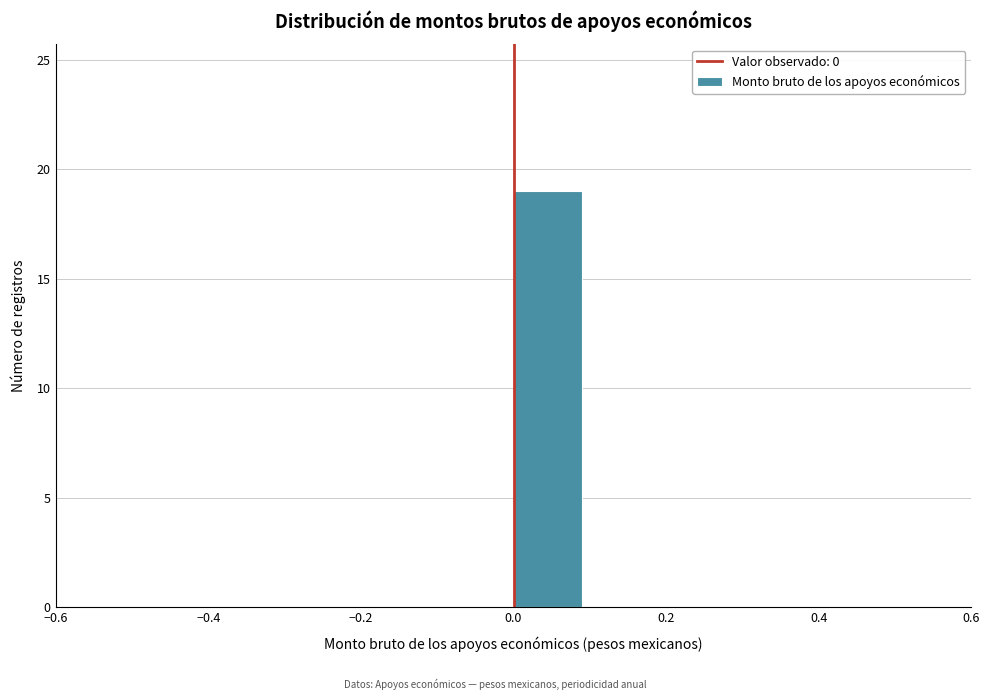

Which range on the x-axis has the tallest bar?

0.0 to 0.1